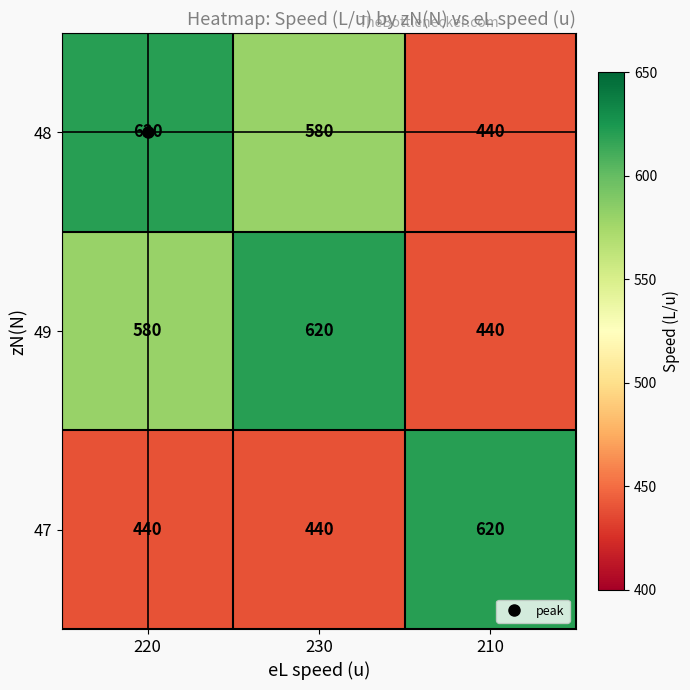

What is the total value across all series at 210?

1500